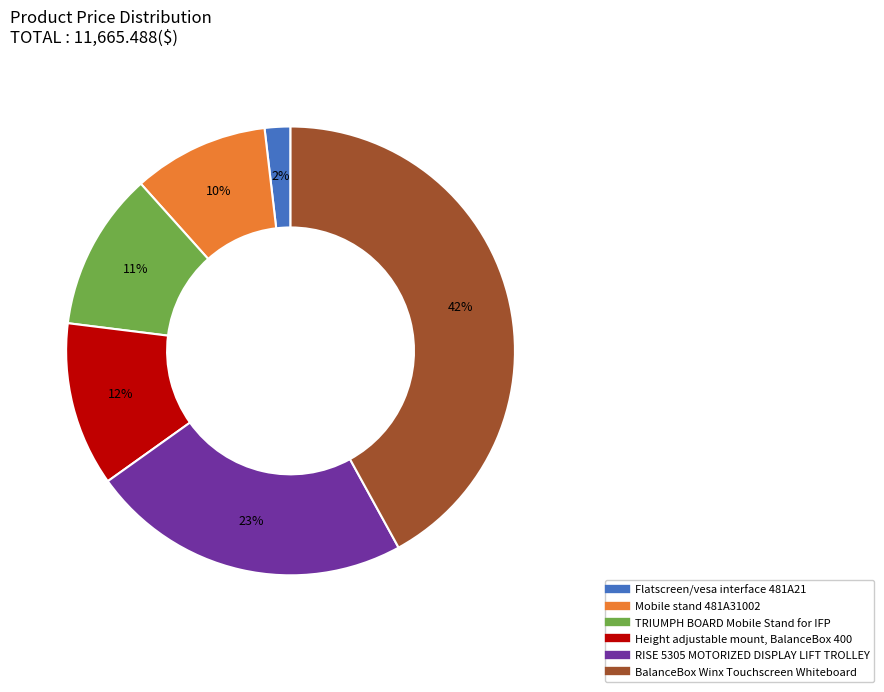

To the nearest percent, what is the combined percentage of Mobile stand 481A31002 and BalanceBox Winx Touchscreen Whiteboard?

52%